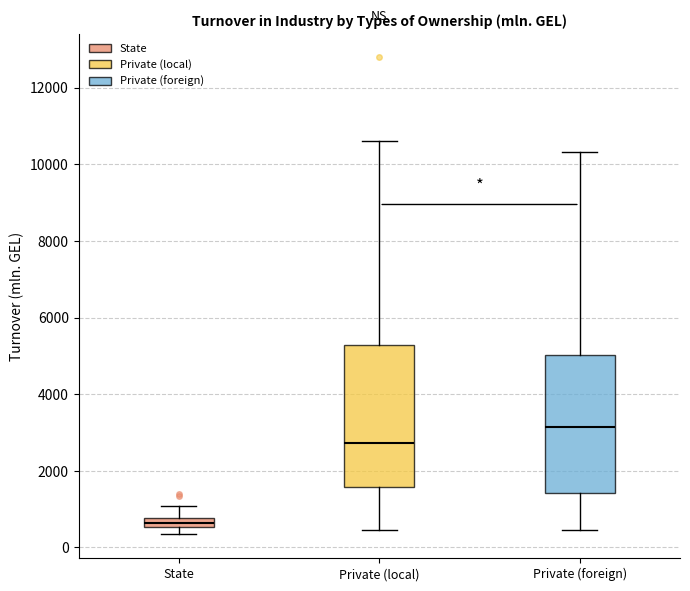

Which box's median line is the lowest?

State